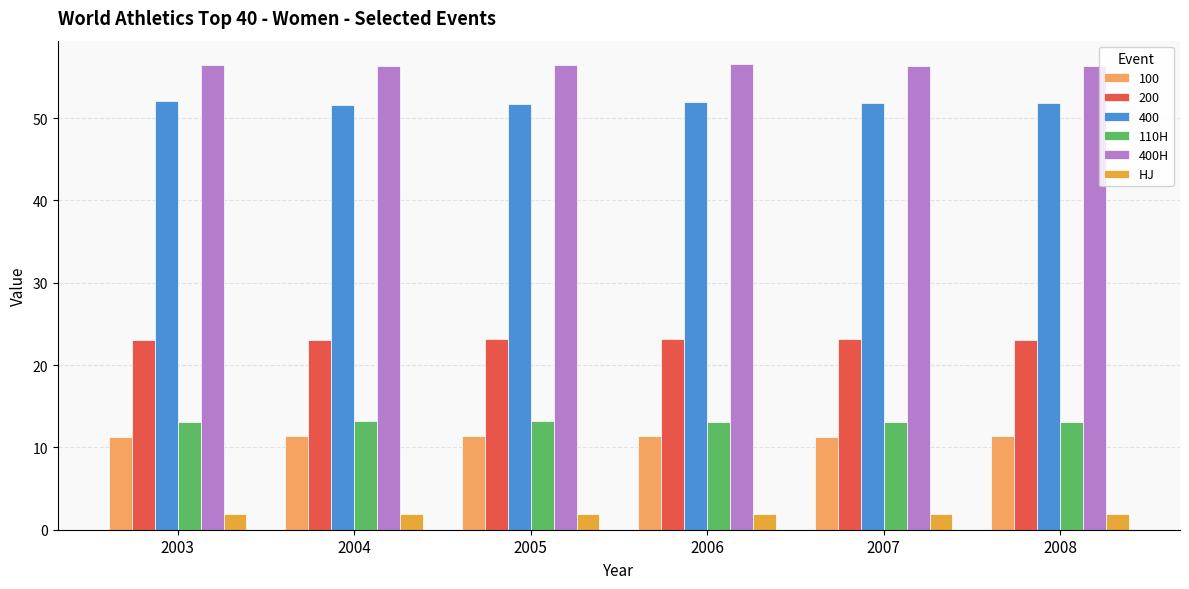

The 400H series shows 21.8 at 2008. True or false?

False